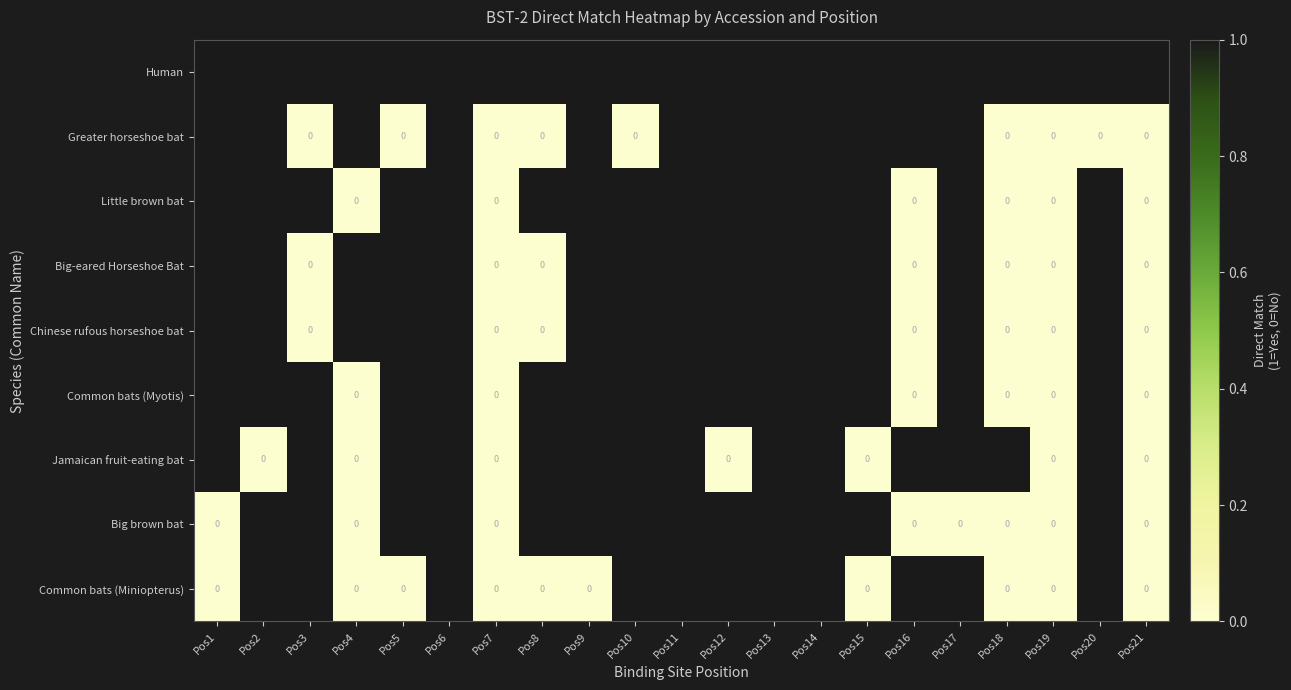

The value of Big brown bat at Pos21 is 0. True or false?

True